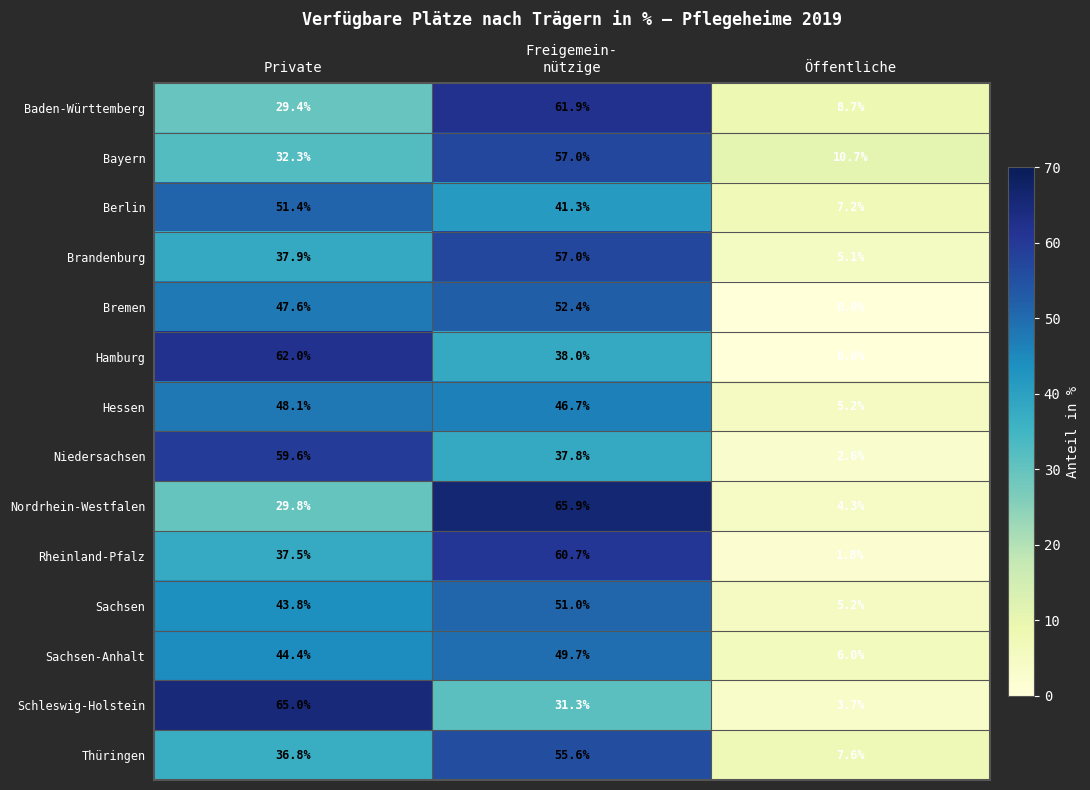

What is the average value of the Niedersachsen series?

33.3